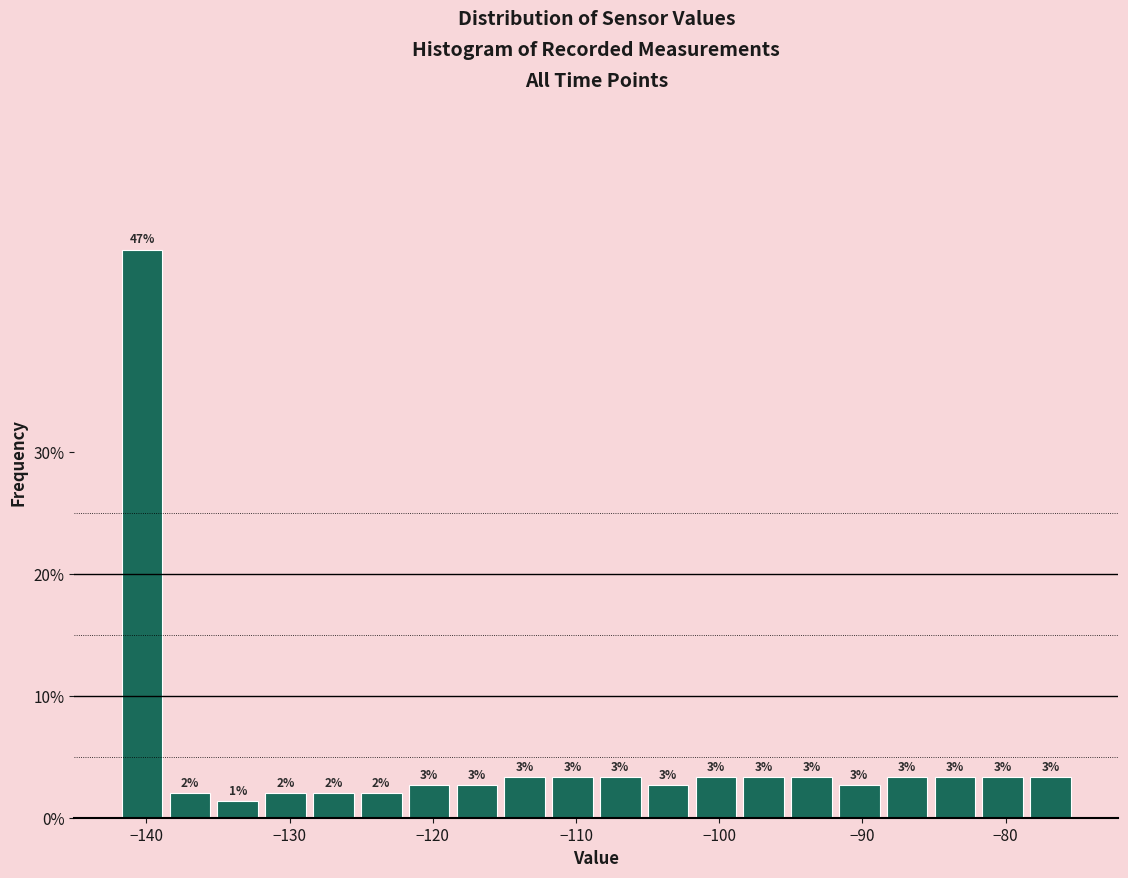

Read against the x-axis, roughly where is the centre of the tallest bar?

-140